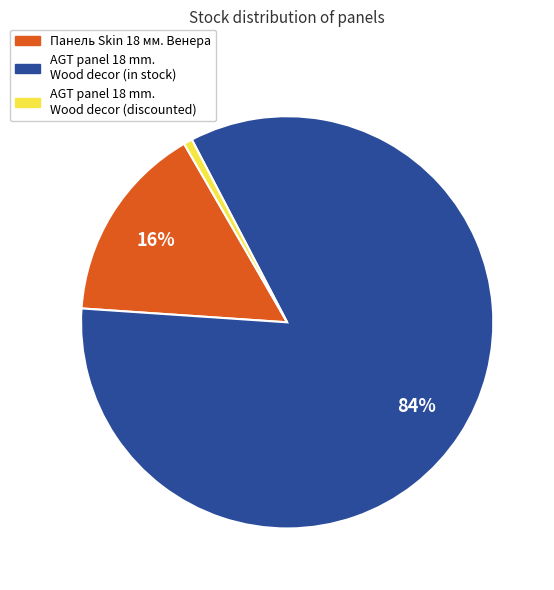

Is there any slice that represents more than half of the pie?

Yes